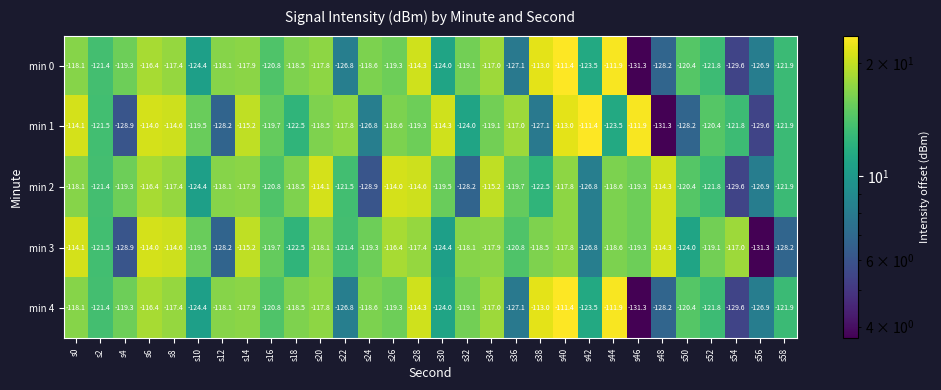

The min 4 series shows -186.4 at s56. True or false?

False